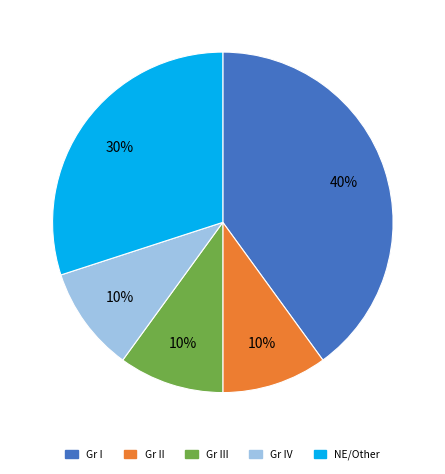

Is there a majority slice in this chart?

No